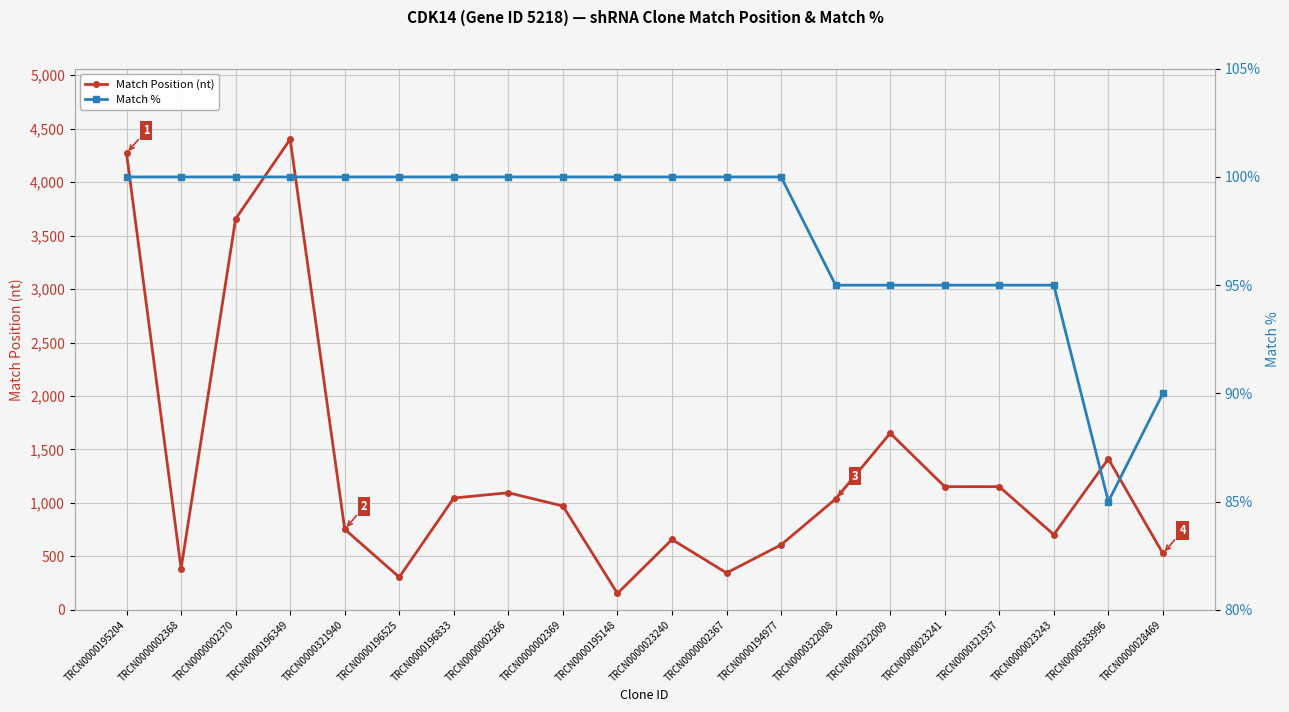

Reading left to right, transcribe all the data shown in this chart.

Match Position (nt): TRCN0000195204=4271	TRCN0000002368=385	TRCN0000002370=3657	TRCN0000196349=4401	TRCN0000321940=754	TRCN0000196525=305	TRCN0000196833=1046	TRCN0000002366=1095	TRCN0000002369=971	TRCN0000195148=153	TRCN0000023240=658	TRCN0000002367=345	TRCN0000194977=608	TRCN0000322008=1037	TRCN0000322009=1652	TRCN0000023241=1152	TRCN0000321937=1152	TRCN0000023243=703	TRCN0000583996=1412	TRCN0000028469=527
Match %: TRCN0000195204=100	TRCN0000002368=100	TRCN0000002370=100	TRCN0000196349=100	TRCN0000321940=100	TRCN0000196525=100	TRCN0000196833=100	TRCN0000002366=100	TRCN0000002369=100	TRCN0000195148=100	TRCN0000023240=100	TRCN0000002367=100	TRCN0000194977=100	TRCN0000322008=95	TRCN0000322009=95	TRCN0000023241=95	TRCN0000321937=95	TRCN0000023243=95	TRCN0000583996=85	TRCN0000028469=90